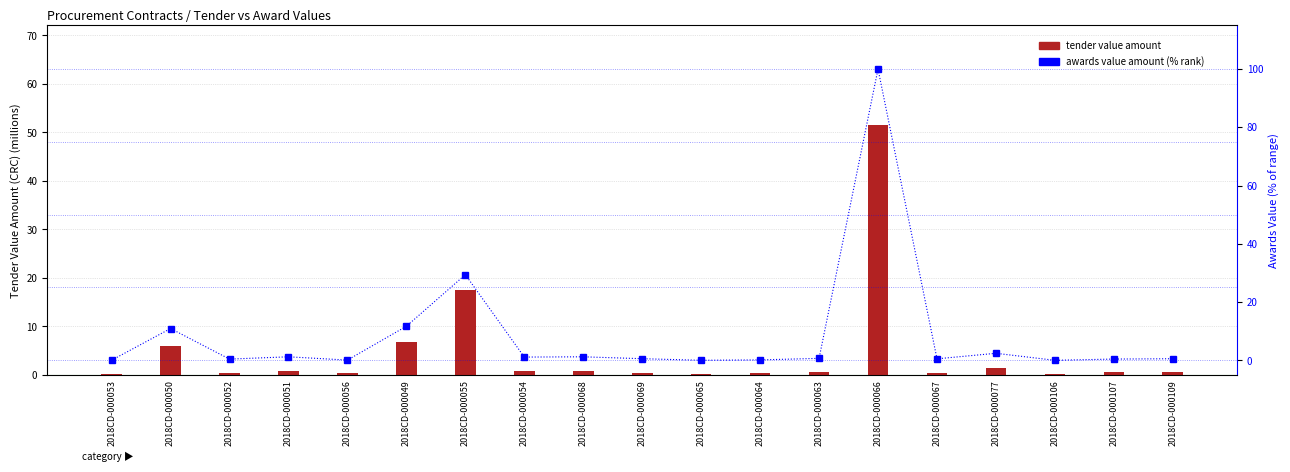

Which series has the largest total across all categories?

awards value amount (% rank)